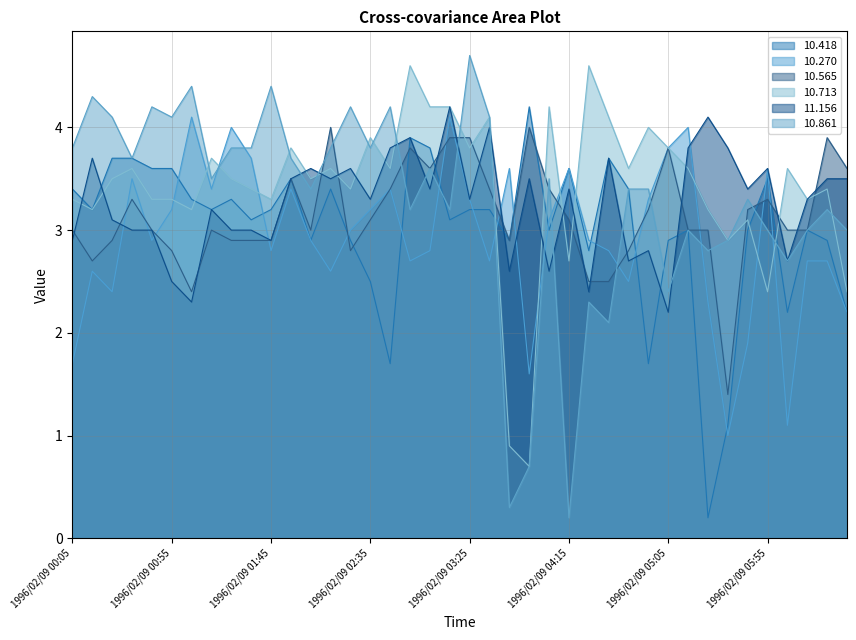

What position from the left is 1996/02/09 06:25?

39